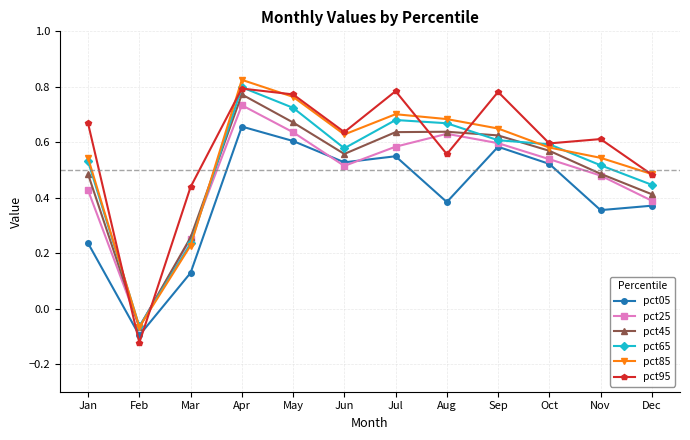

At which label does pct85 reach its peak?

Apr